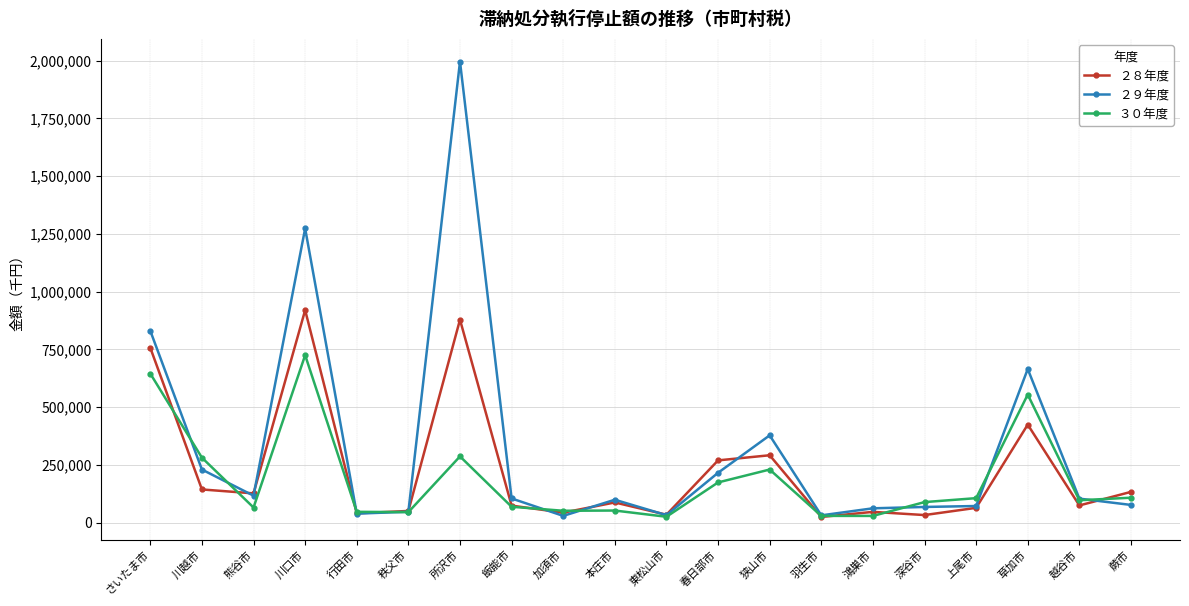

What value does the ２９年度 series have at 春日部市?

216089